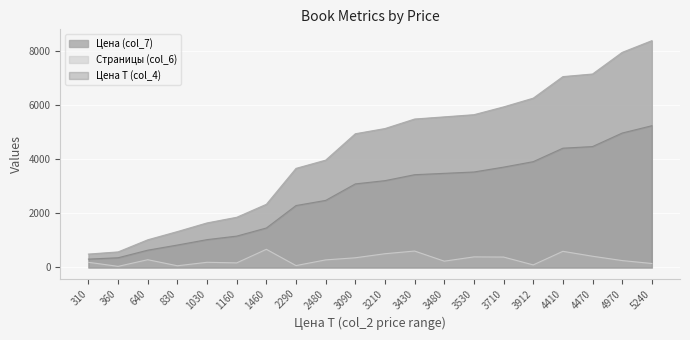

How many interior local valleys does the Страницы (col_6) series have?

6